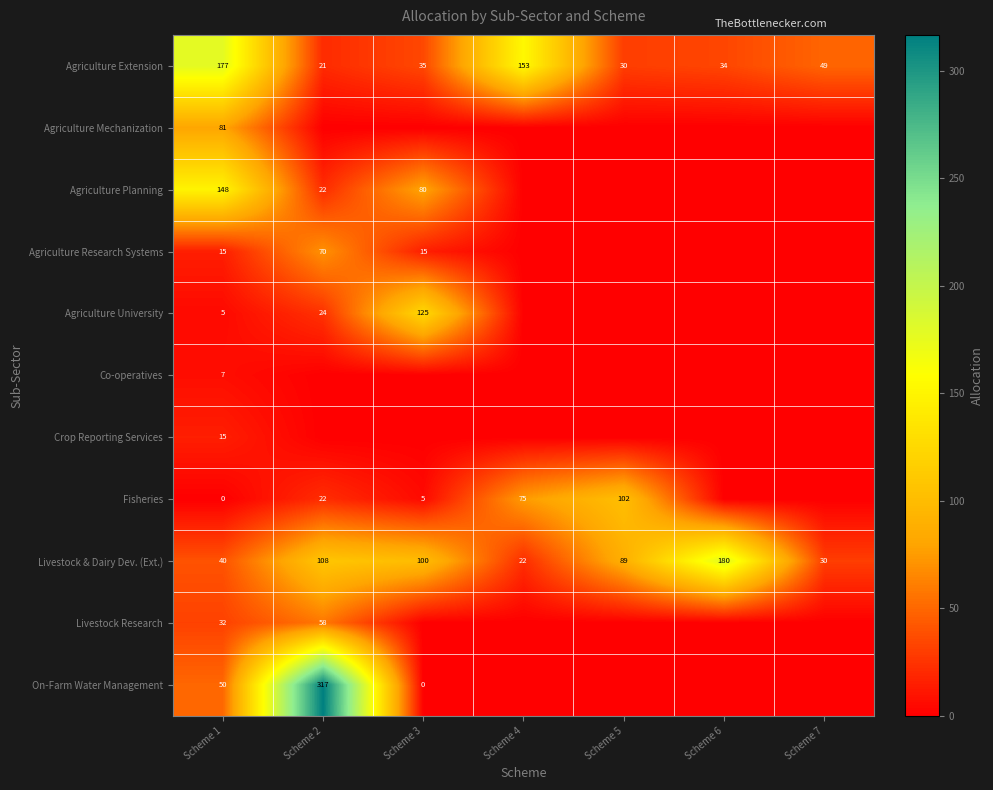

Which has a higher value, Scheme 4 or Scheme 6?

Scheme 4